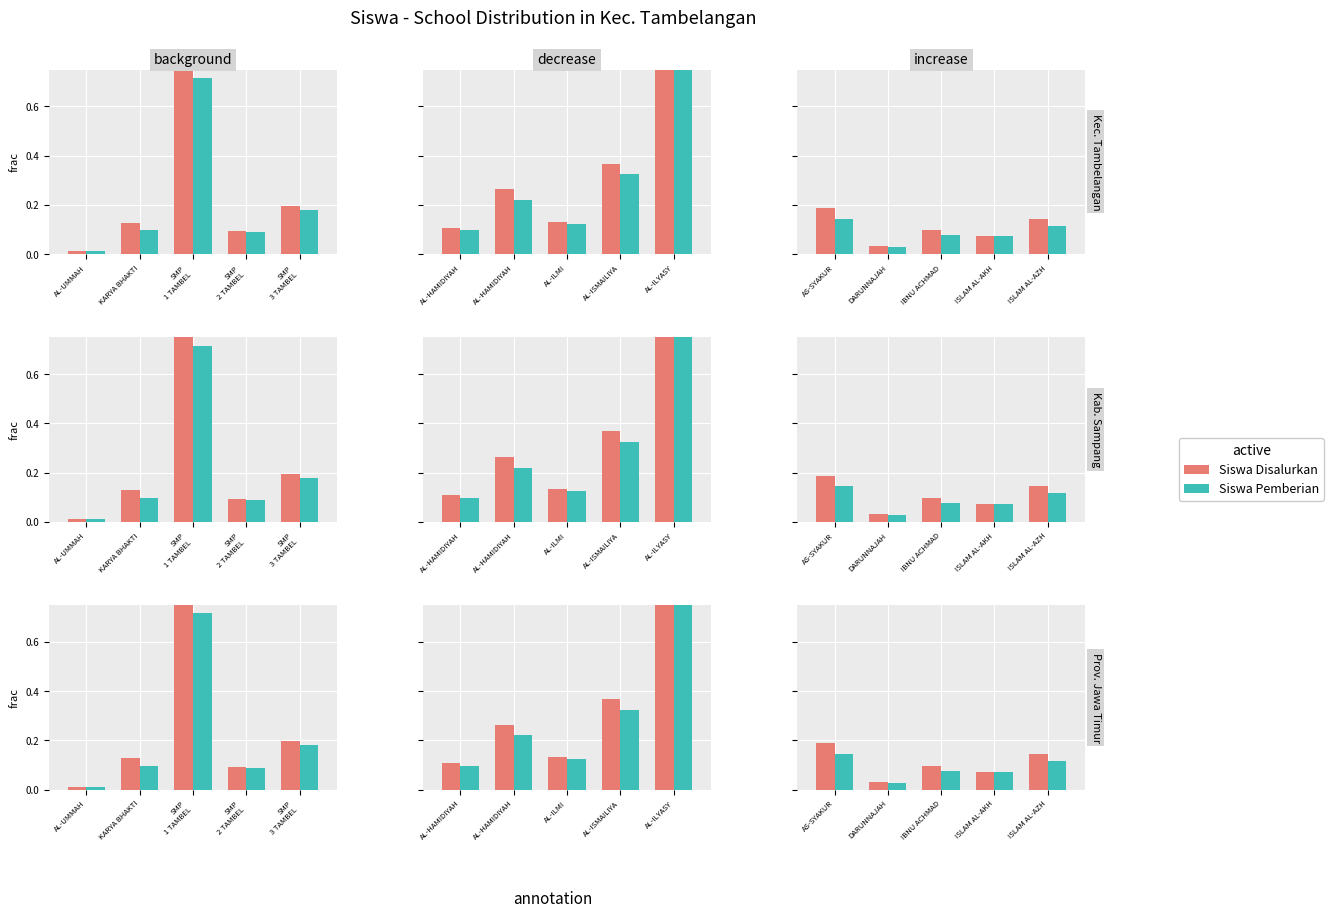

What is the label of the 2nd bar from the right?

ISLAM AL-AKH